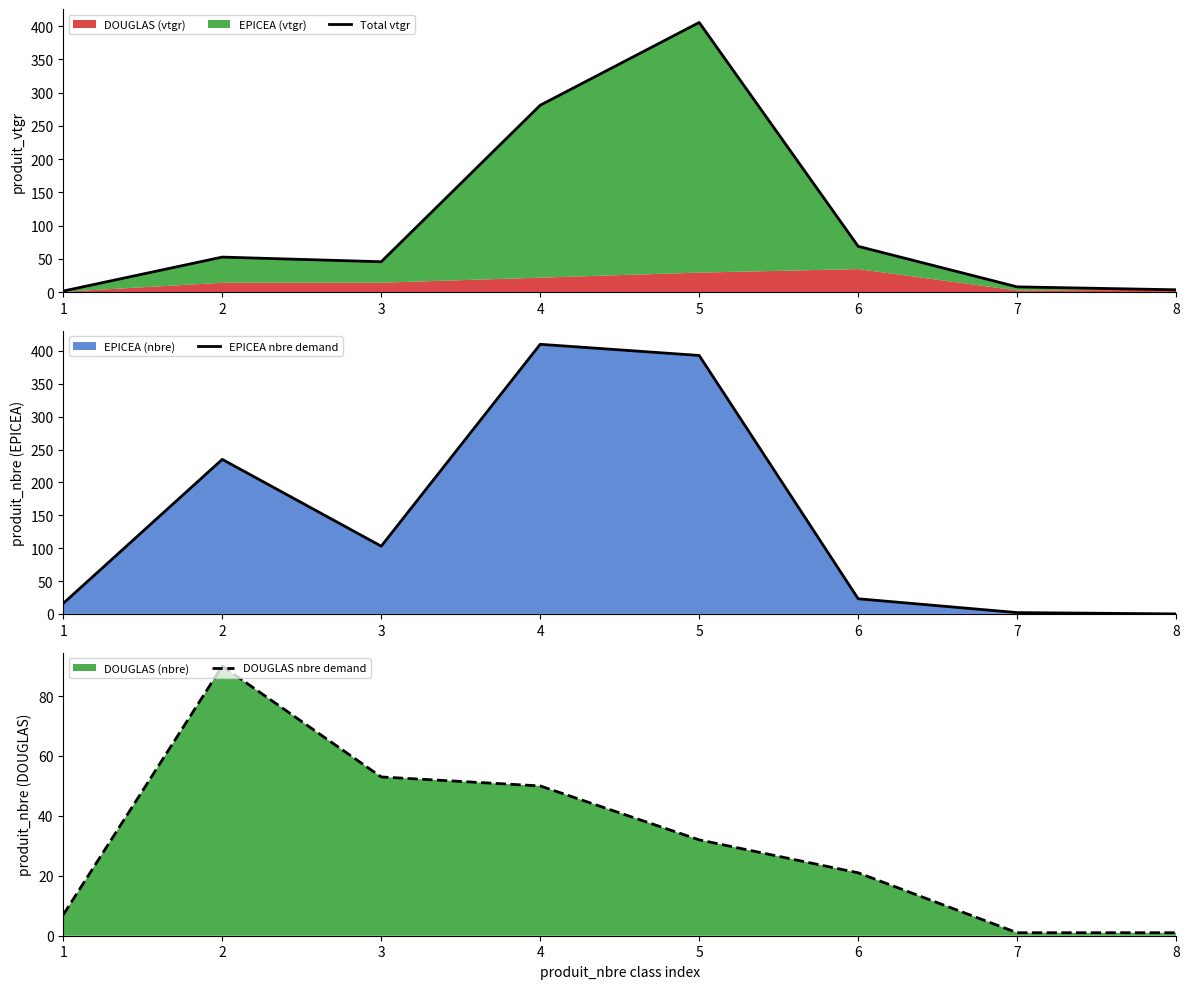

How many positive values does the EPICEA nbre demand series have?

7